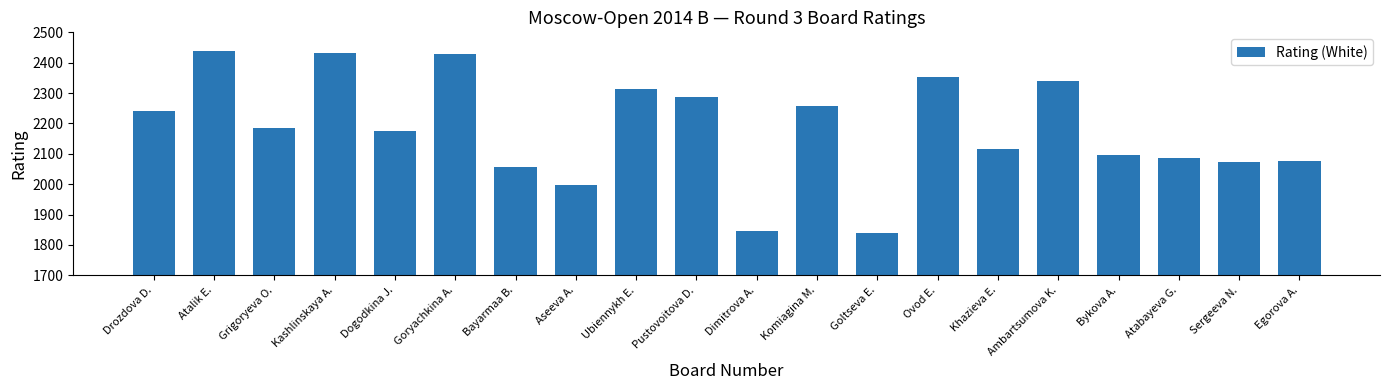

True or false: the data shows 2176 at Dogodkina J..

True